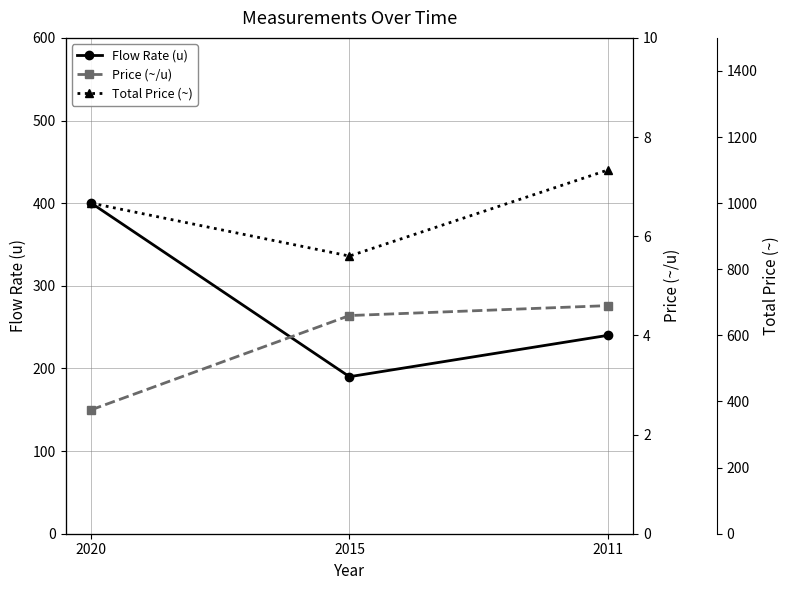

Is the value of Total Price (~) at 2020 greater than the value of Price (~/u) at 2011?

Yes